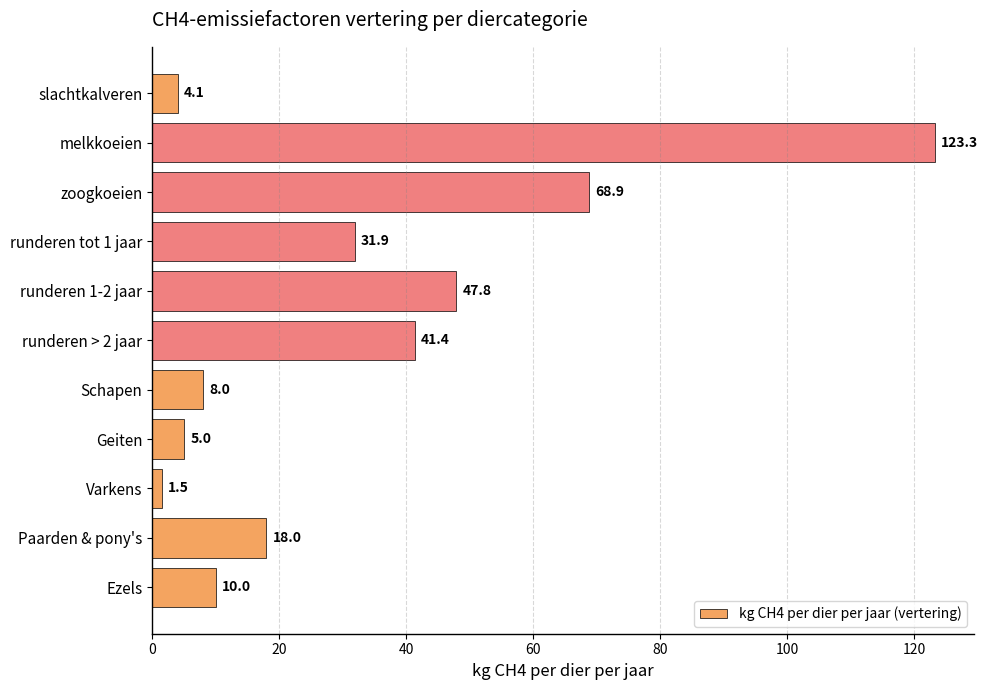

What is the label of the 10th bar from the bottom?

melkkoeien